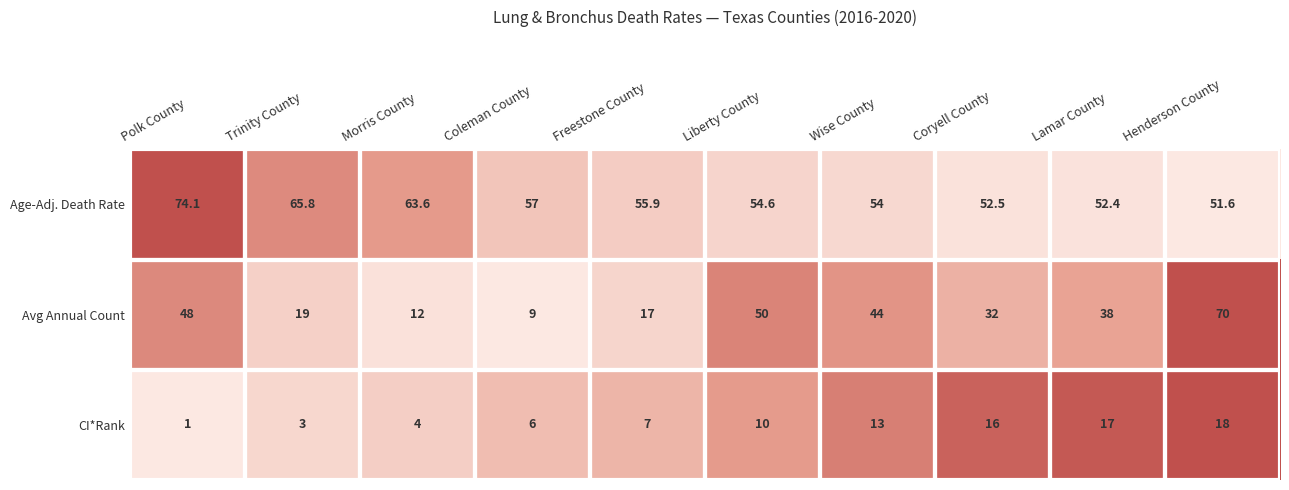

What is the average value of the CI*Rank series?

9.5